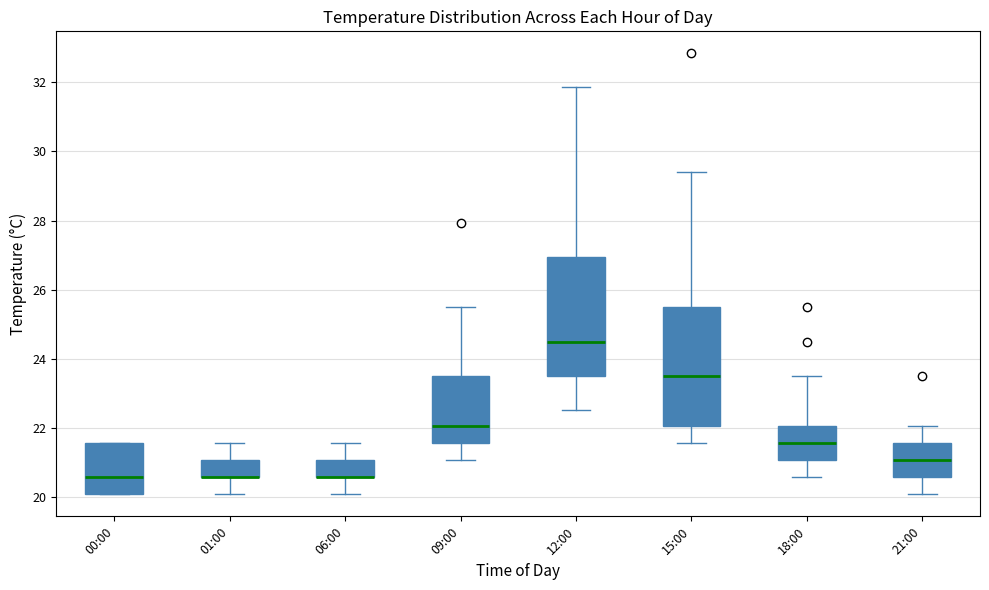

Reading left to right, transcribe this box plot: for each box, give where its median line is, the range the box spans, and where its two whiskers end, as read against the y-axis. The values are not printed on the chart, so give them approximately, as read against the axis.

00:00: median 20.6, box 20.0 to 21.6, whiskers 20.0 to 21.6
01:00: median 20.6 (drawn on the box's lower edge), box 20.6 to 21.0, whiskers 20.0 to 21.6
06:00: median 20.6 (drawn on the box's lower edge), box 20.6 to 21.0, whiskers 20.0 to 21.6
09:00: median 22.0, box 21.6 to 23.6, whiskers 21.0 to 25.4
12:00: median 24.6, box 23.6 to 27.0, whiskers 22.6 to 31.8
15:00: median 23.6, box 22.0 to 25.4, whiskers 21.6 to 29.4
18:00: median 21.6, box 21.0 to 22.0, whiskers 20.6 to 23.6
21:00: median 21.0, box 20.6 to 21.6, whiskers 20.0 to 22.0